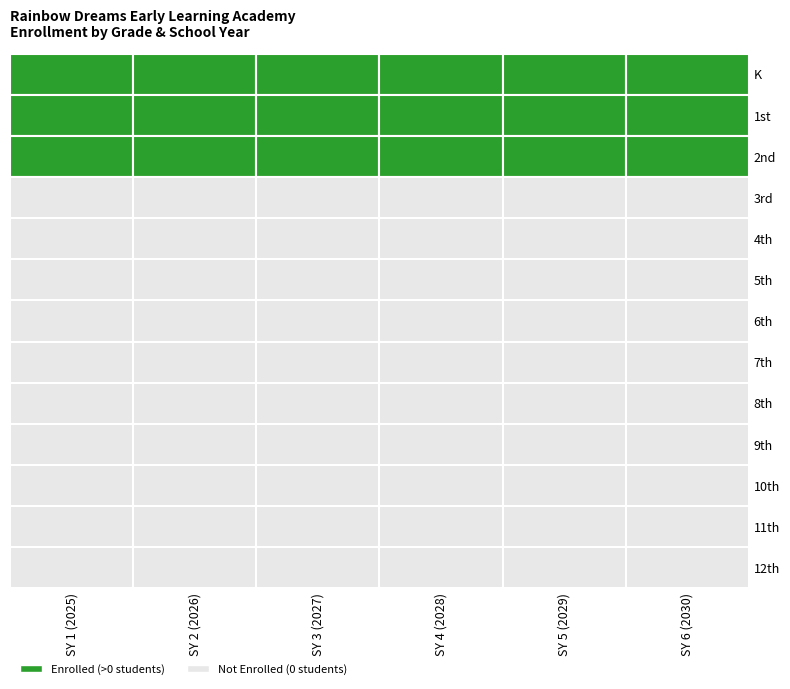

Rank the series by their maximum value, from lowest to highest.

3rd, 4th, 5th, 6th, 7th, 8th, 9th, 10th, 11th, 12th, 2nd, 1st, K